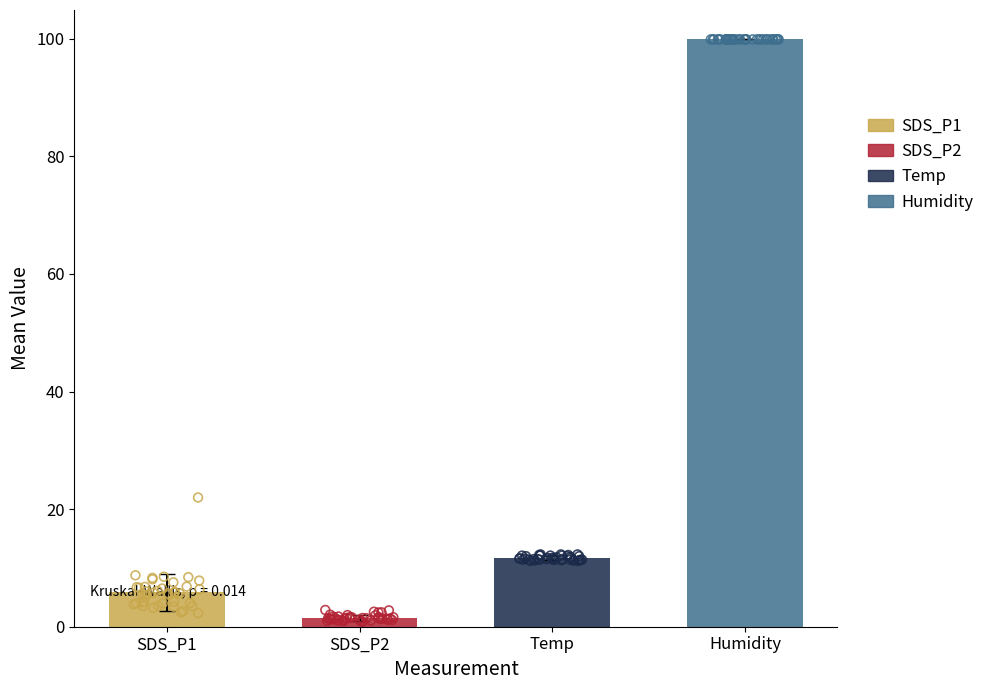

Is the value of Temp at Temp greater than the value of SDS_P2 at 33?

Yes